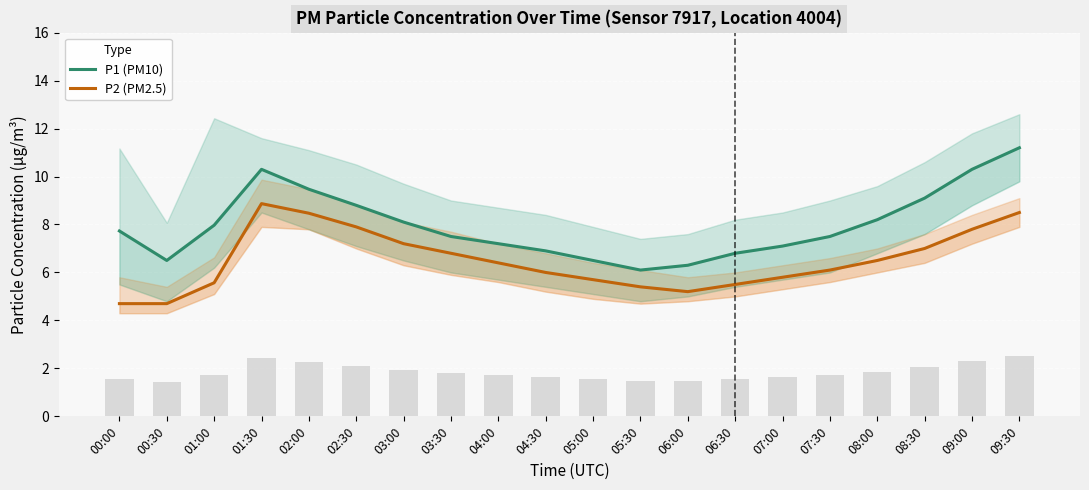

Read the P1 (PM10) value at 08:30.

9.1